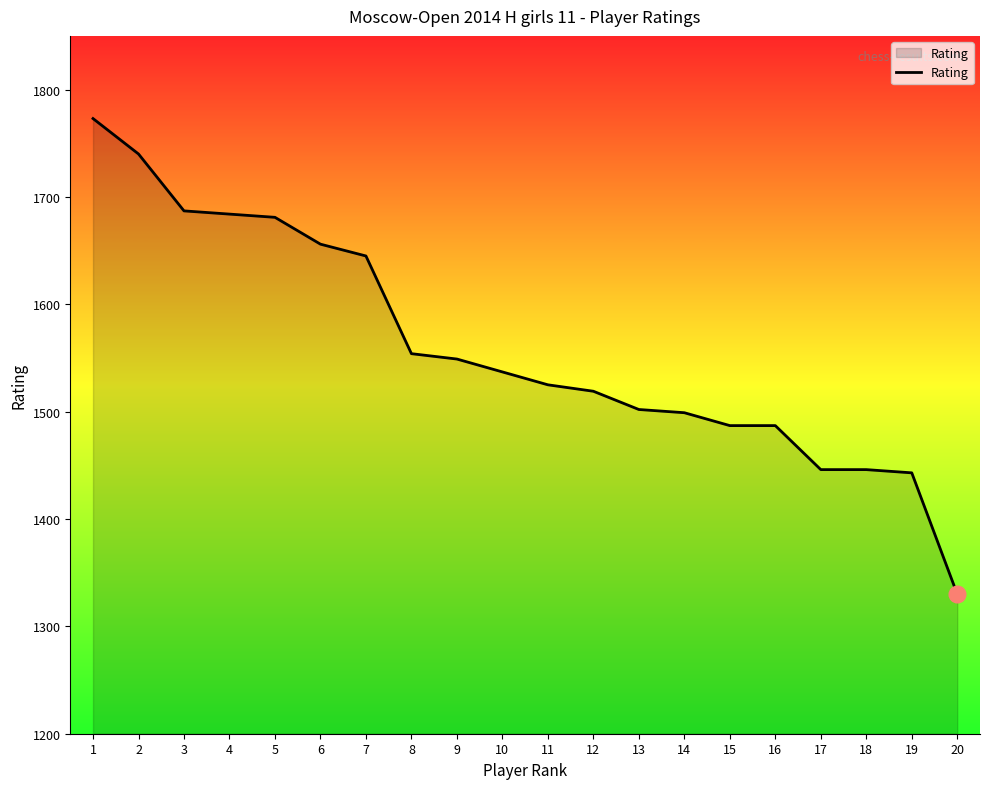

Reading left to right, transcribe all the data shown in this chart.

1=1773	2=1740	3=1687	4=1684	5=1681	6=1656	7=1645	8=1554	9=1549	10=1537	11=1525	12=1519	13=1502	14=1499	15=1487	16=1487	17=1446	18=1446	19=1443	20=1330